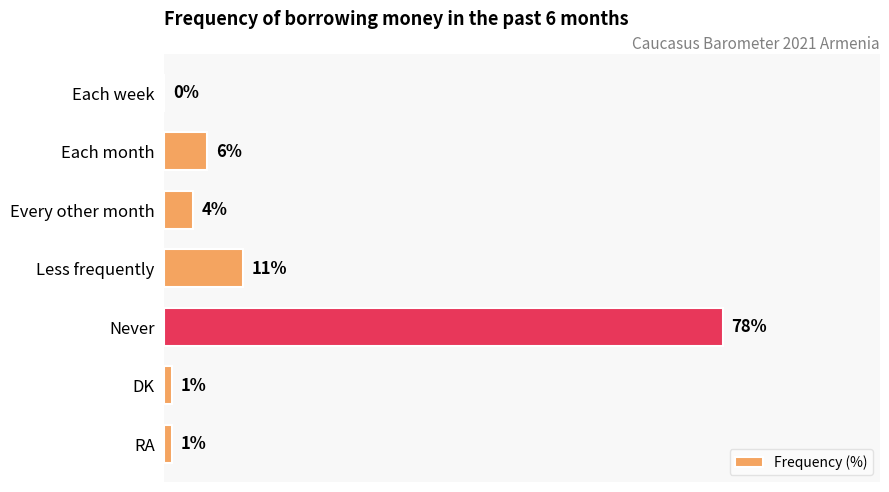

Between Less frequently and Each week, which is larger?

Less frequently